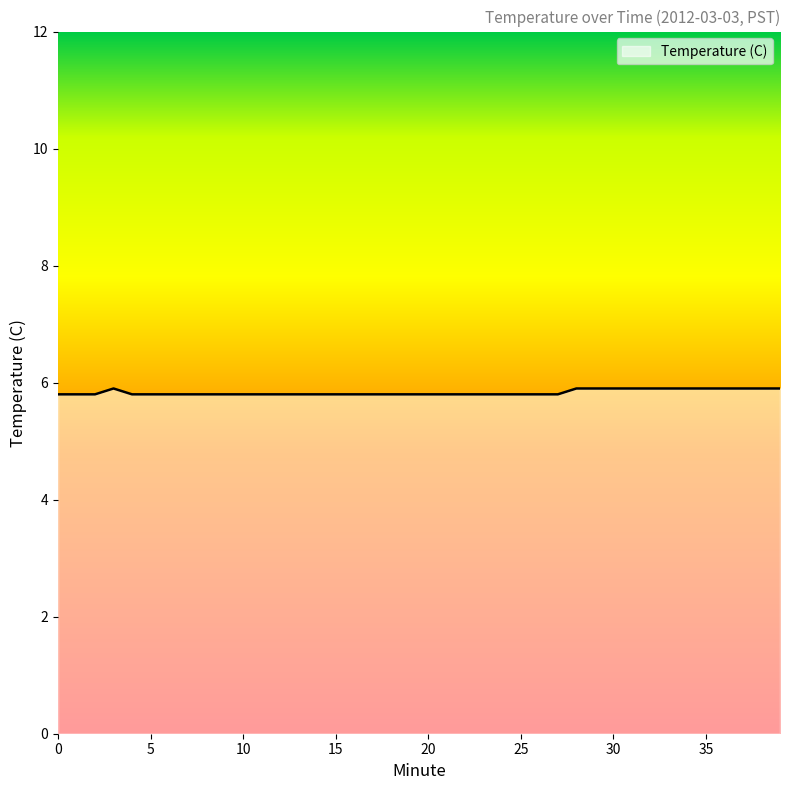

Count the values in the range 5 to 6.

40